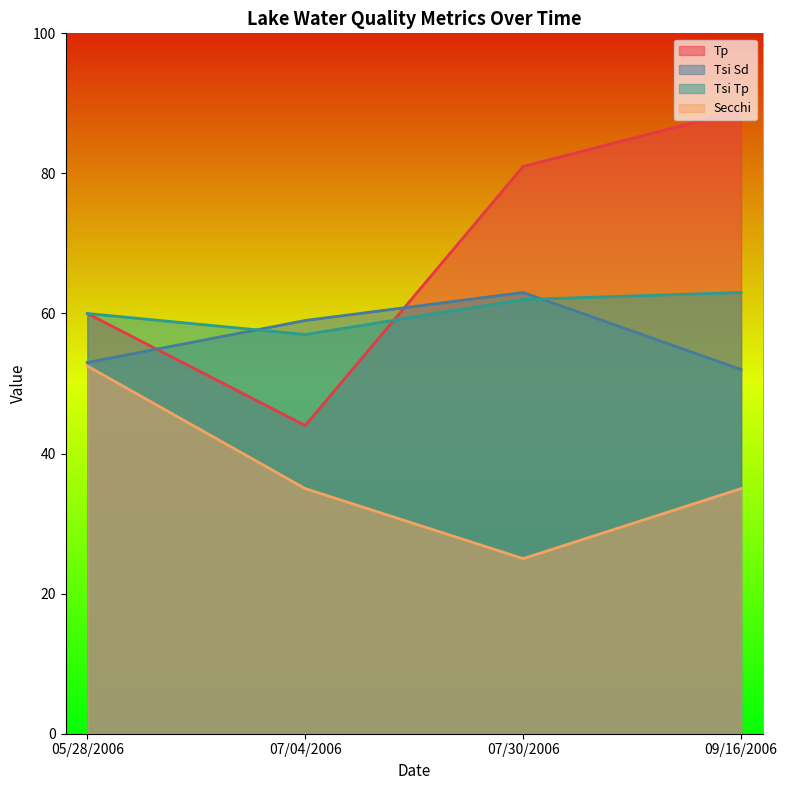

Which series changed the most between 07/30/2006 and 09/16/2006?

Tsi Sd